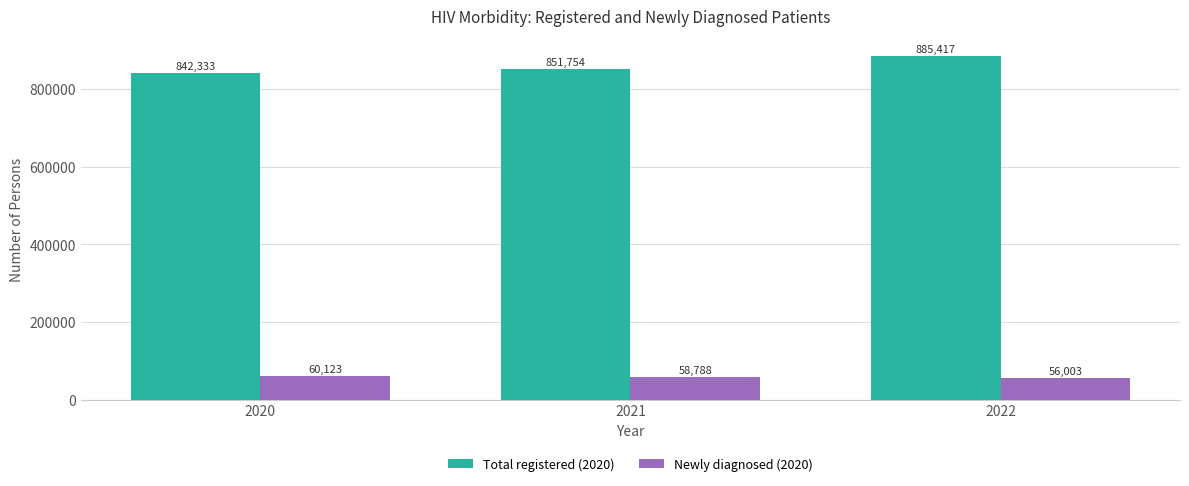

What is the value of the Newly diagnosed (2020) bar at the 2nd from the left?

58788